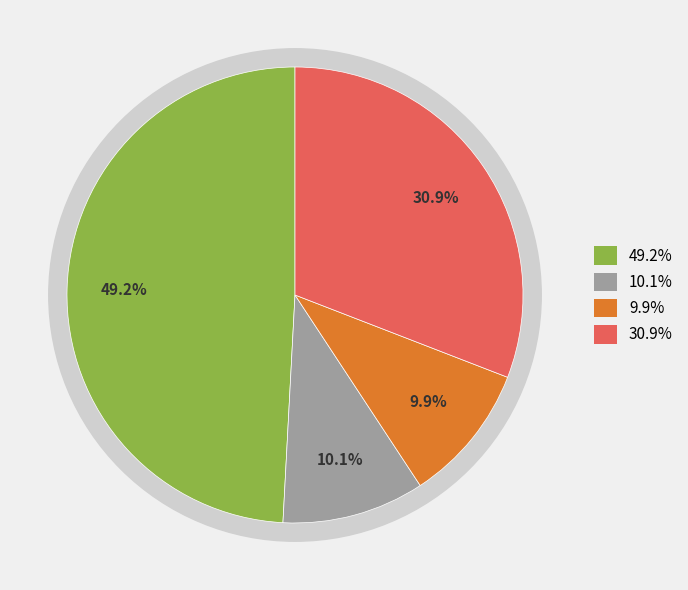

To the nearest percent, what percentage of the pie is Digital, Culture, Media and Sport?

10%